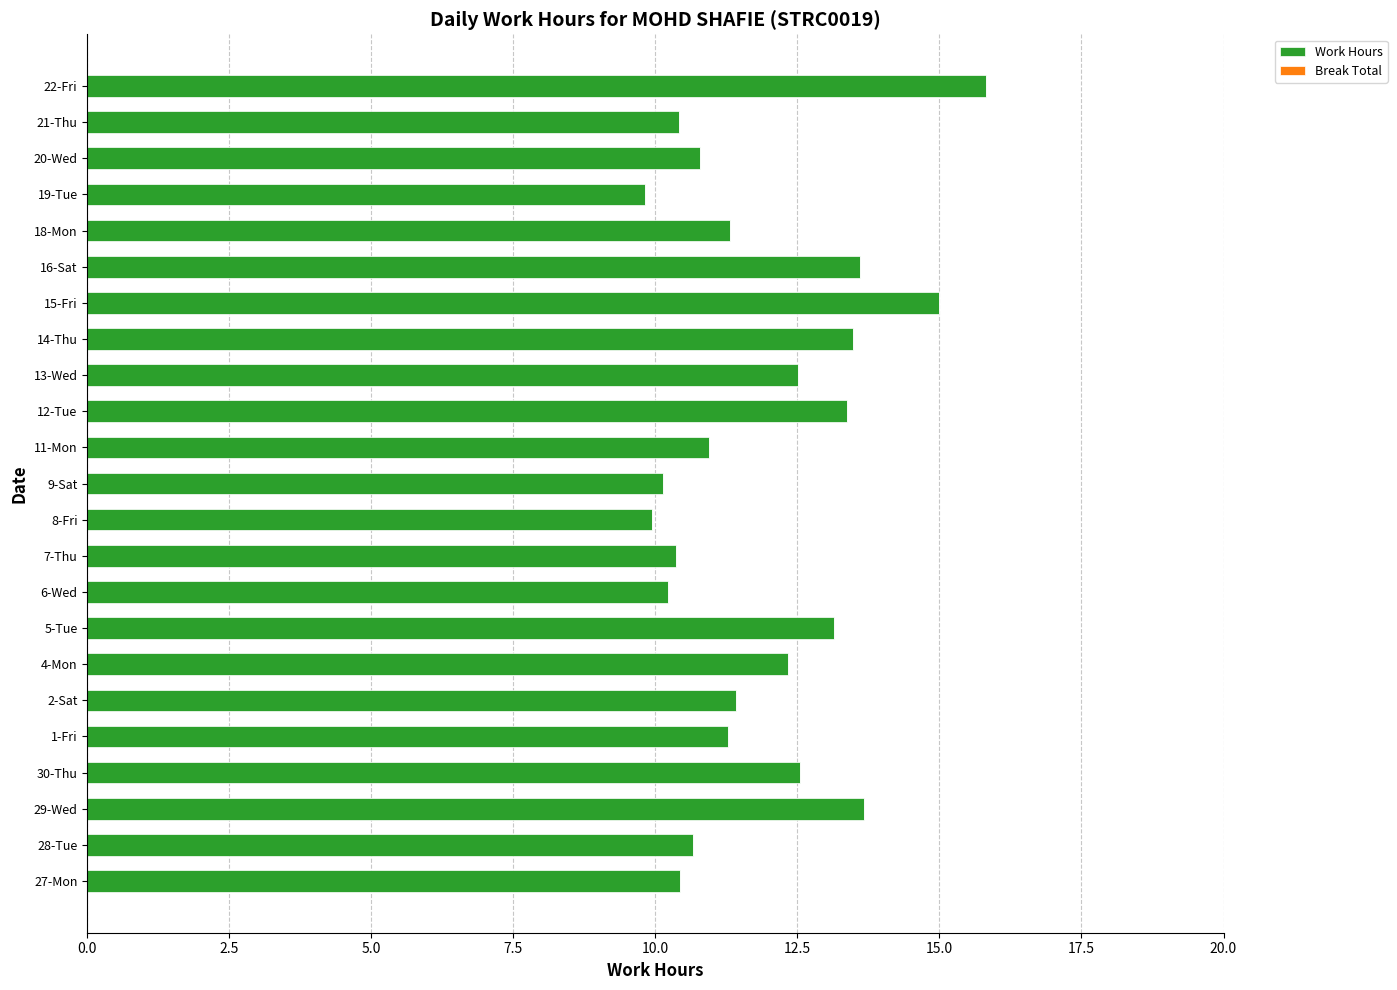

How many bars are there in total?

23